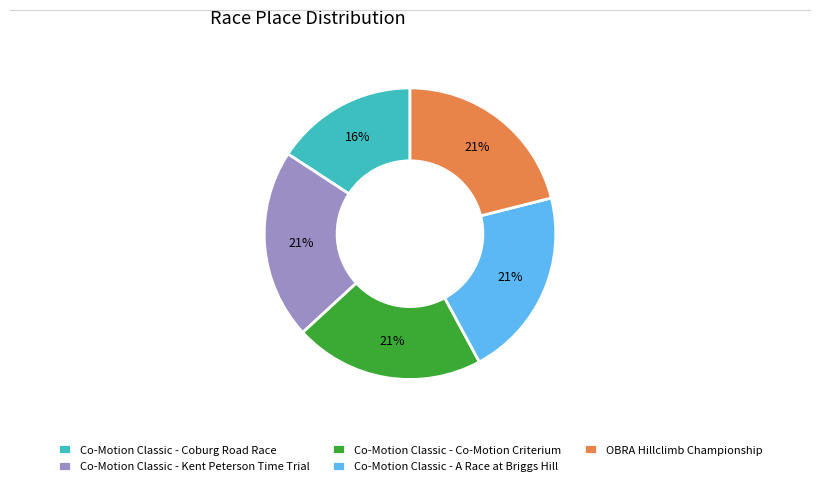

Does OBRA Hillclimb Championship represent more than half of the total?

No